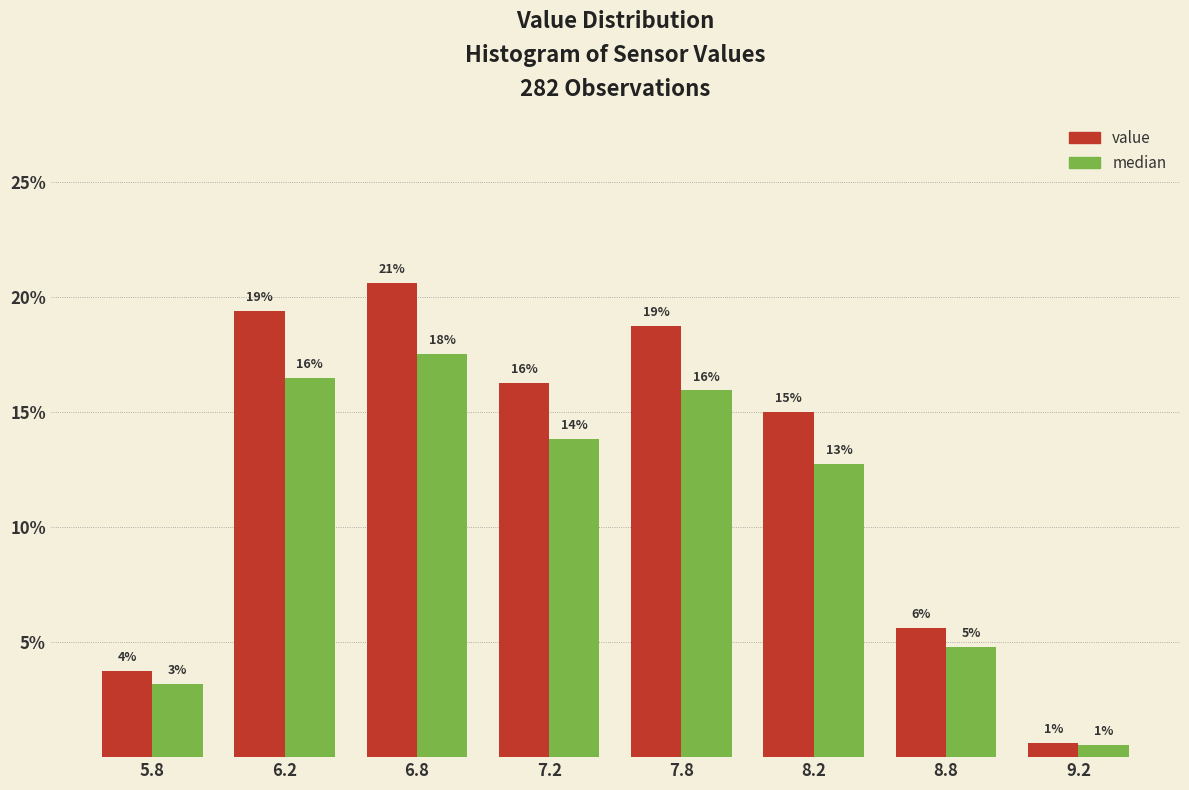

Are the bars grouped side by side (vs. stacked)?

Yes